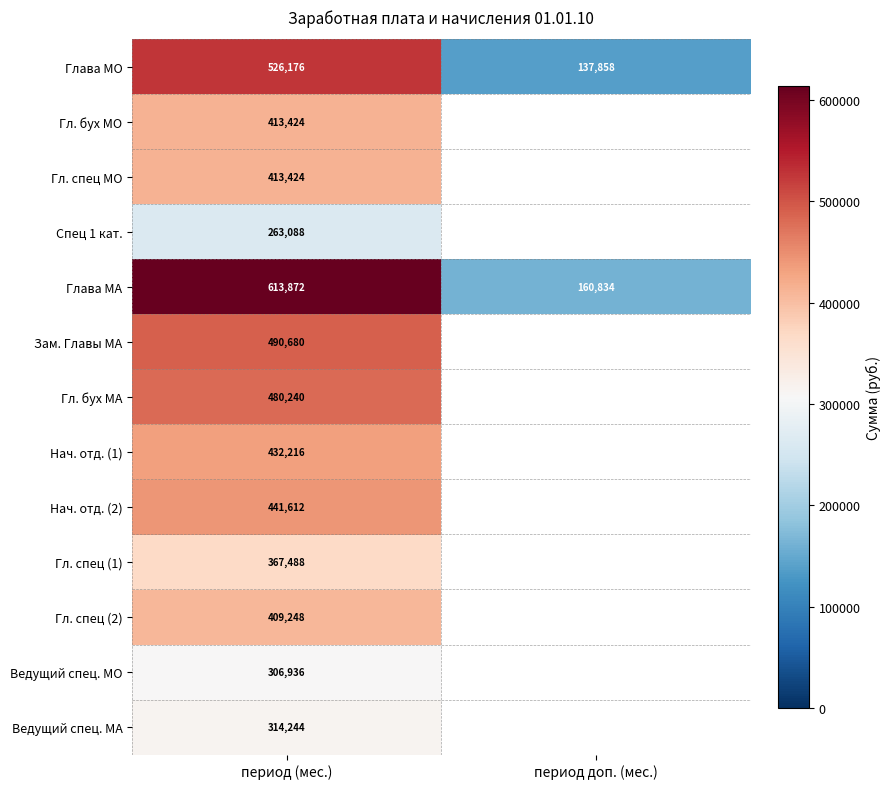

At how many categories does at least one series exceed 203857?

1